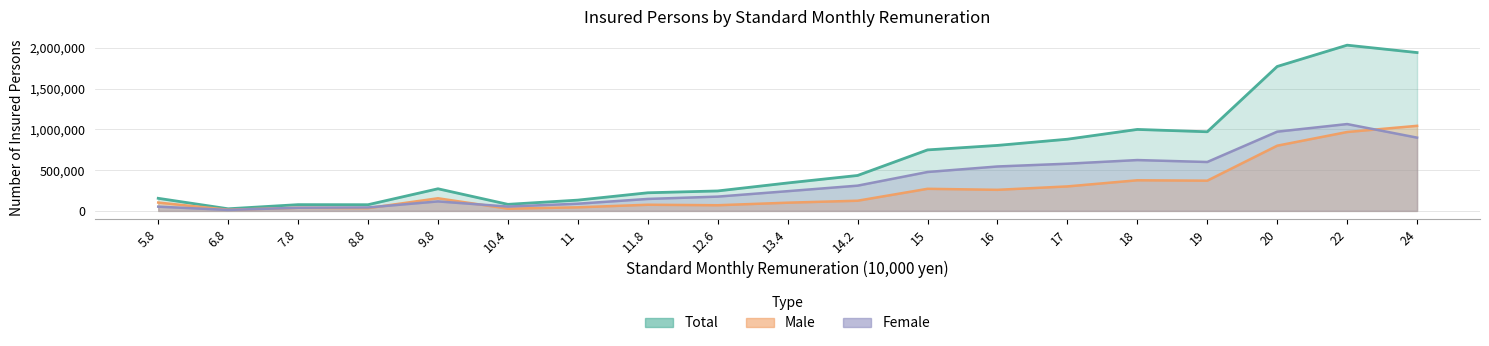

What is the difference between the maximum and minimum values in the Male series?

1029375